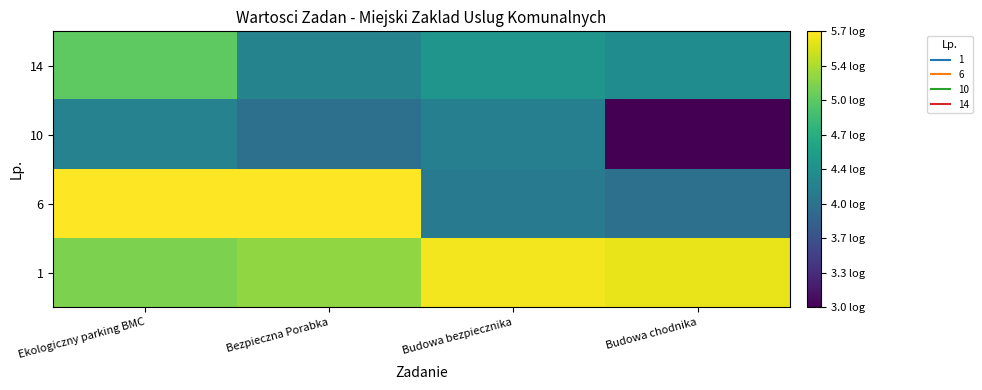

Rank the series by their maximum value, from lowest to highest.

10, 14, 1, 6